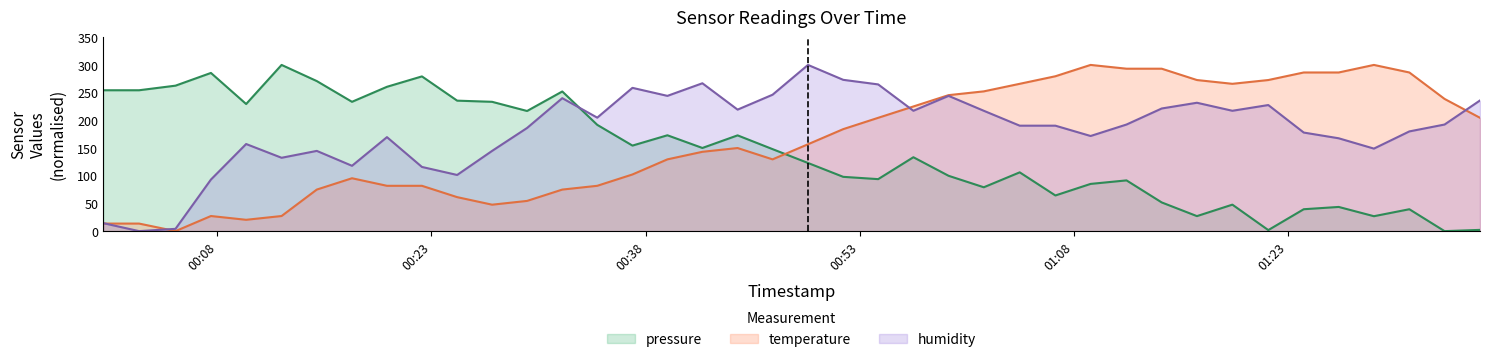

Is it true that humidity equals 244.1 at 2023-04-23T00:59:14?

True